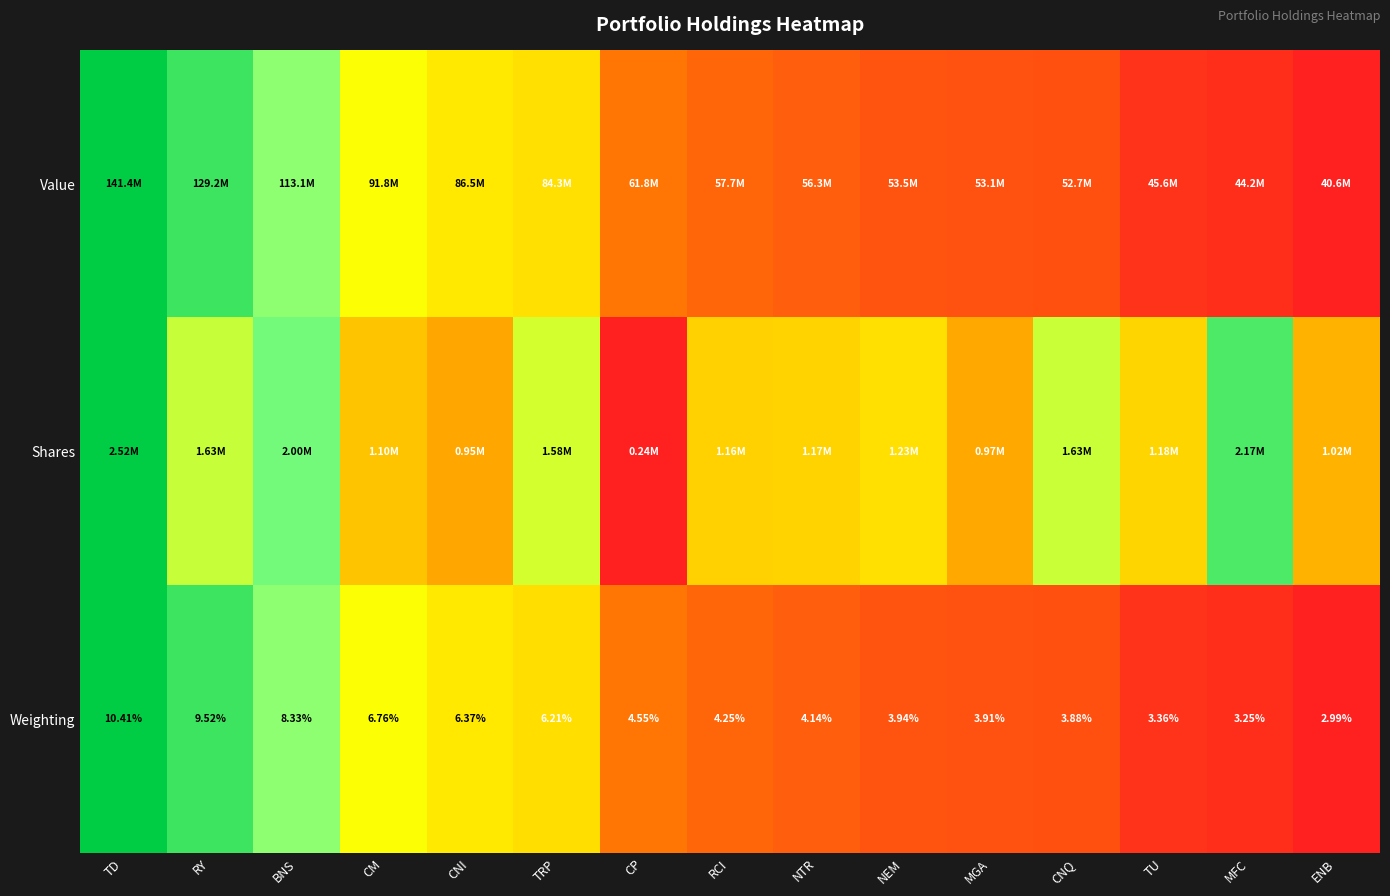

At which label is Weighting closest to 6?

TRP